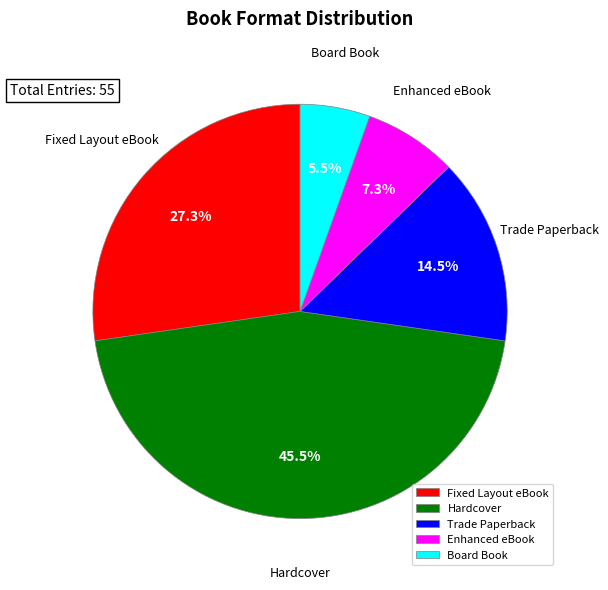

What percentage is NOT represented by Fixed Layout eBook?

72.7%